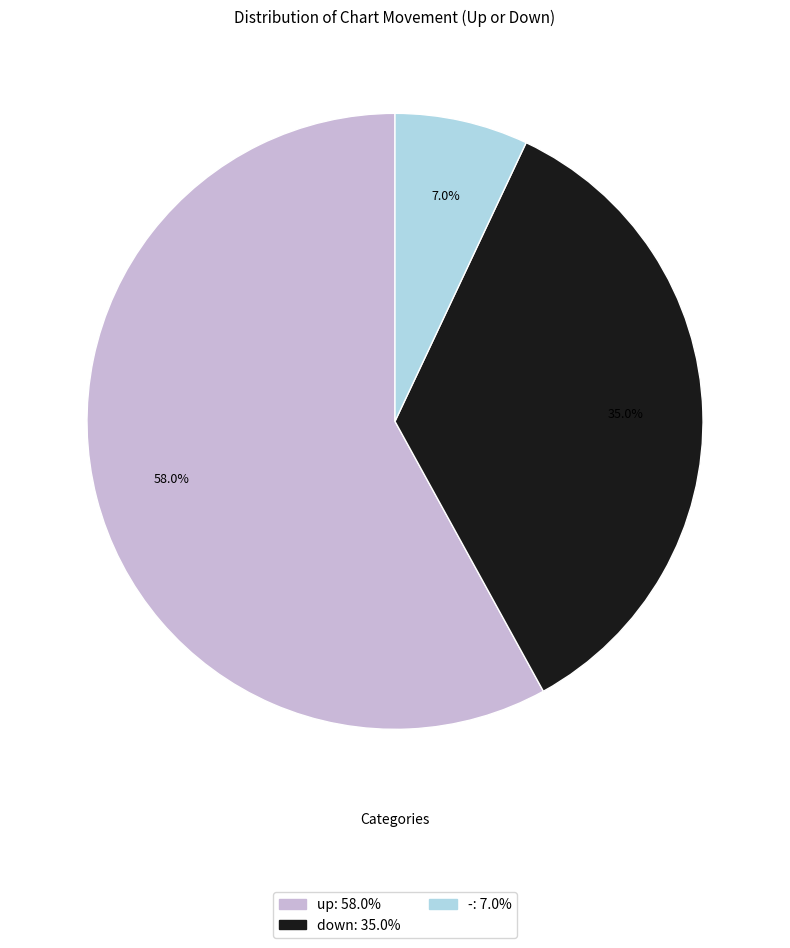

Is there a majority slice in this chart?

Yes